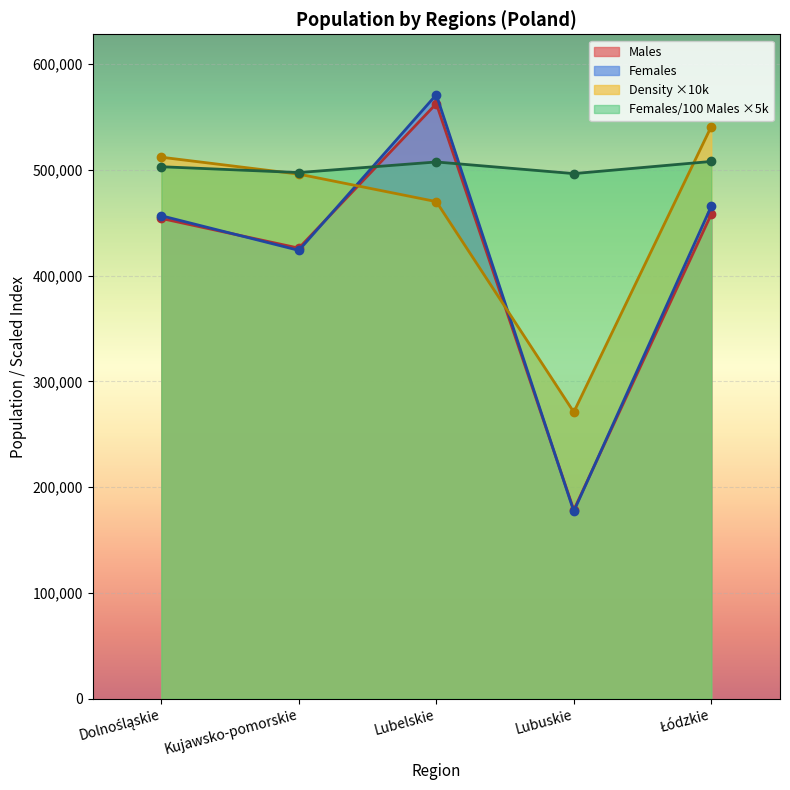

What is the average value of the Females per 100 Males series?

502500